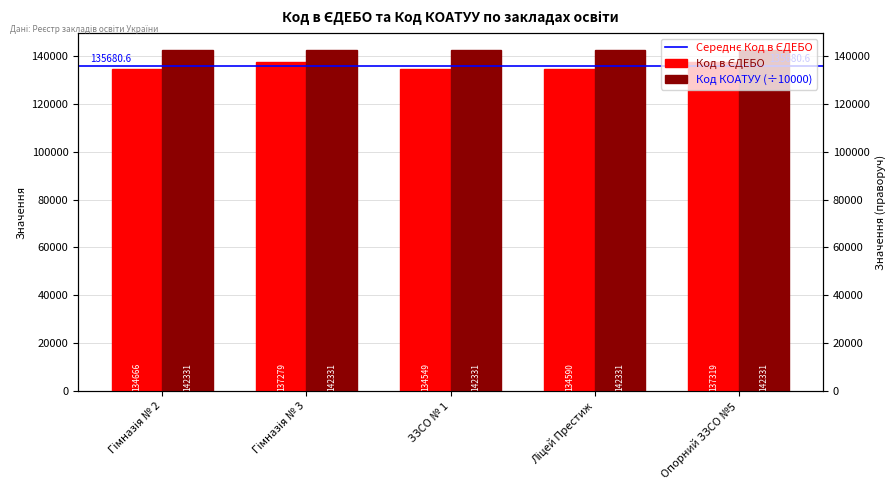

What position from the left is Ліцей Престиж?

4